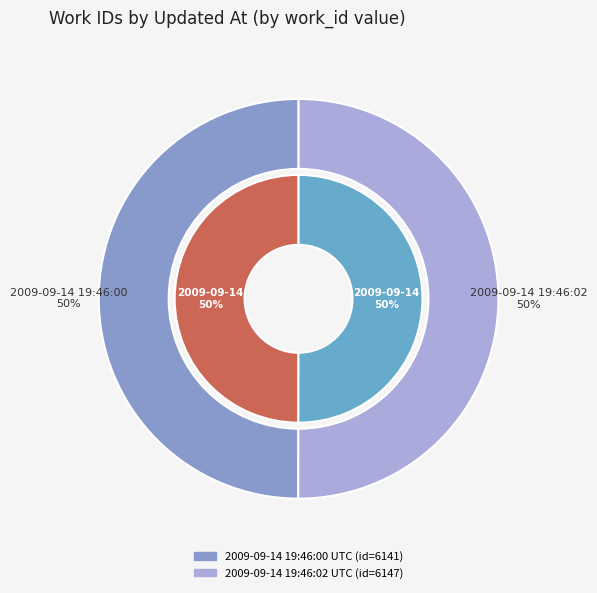

True or false: 2009-09-14 19:46:02 UTC accounts for 50% of the total.

True